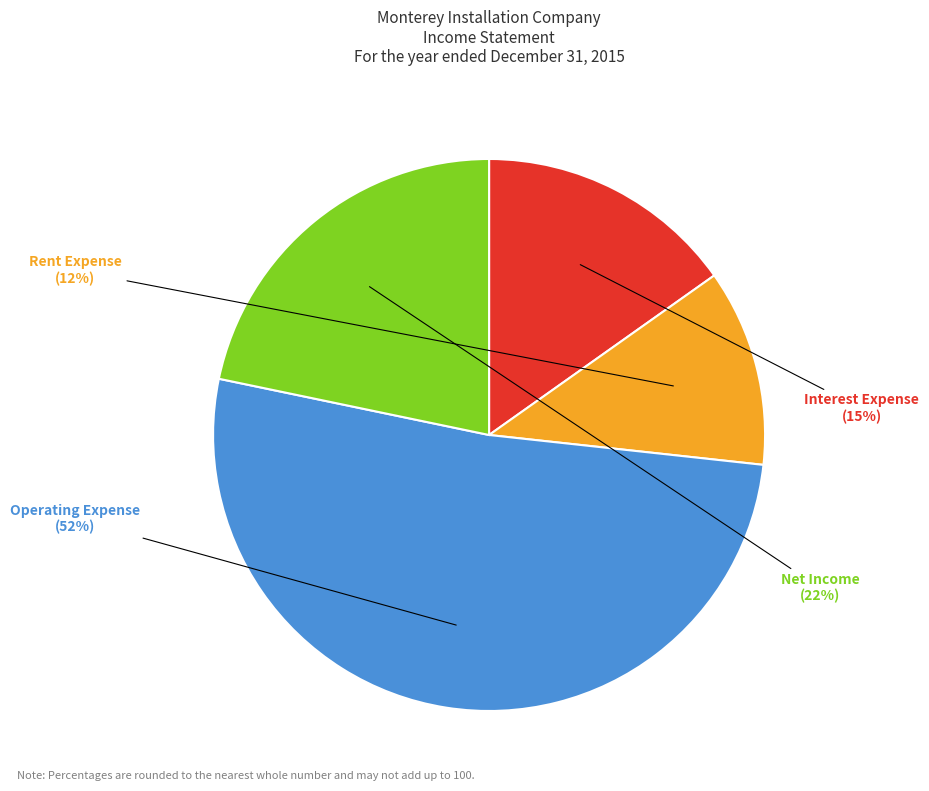

To the nearest percent, what is the difference between the largest and smallest slice percentages?

40%